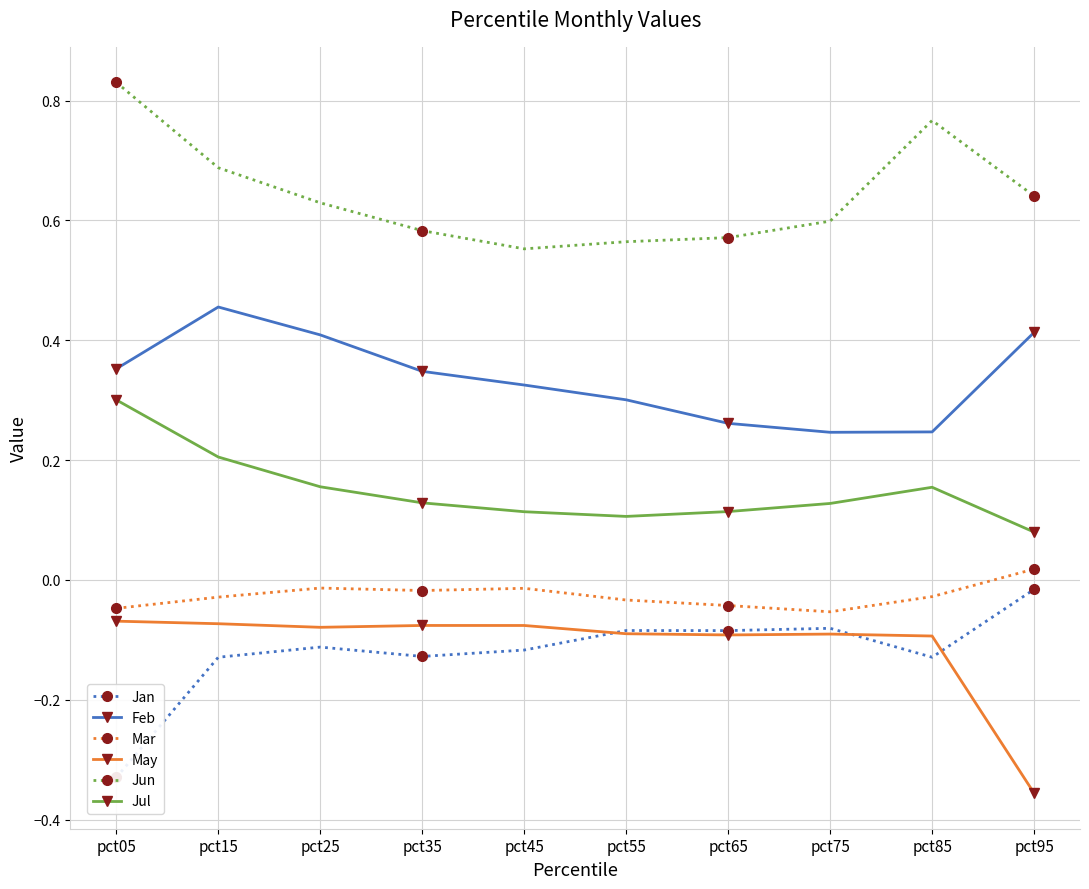

What is the approximate value of Jun at pct95?

0.6